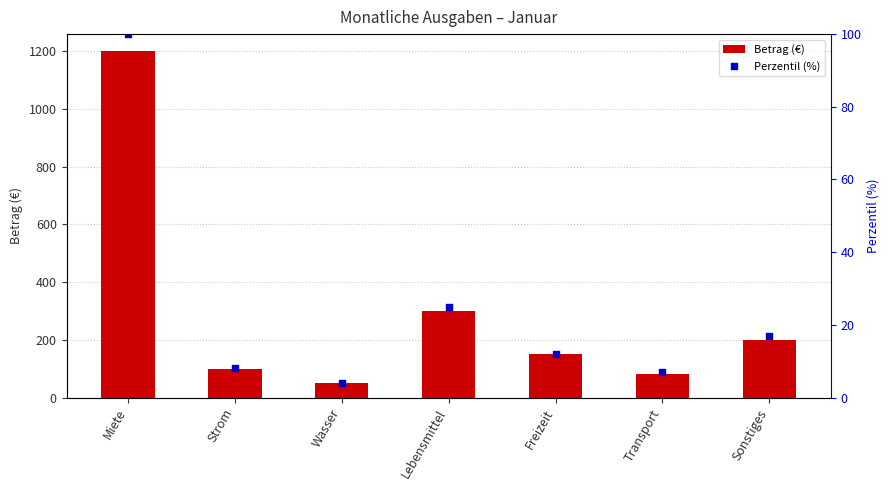

Which series has the largest Y range (max minus min)?

Betrag (€)